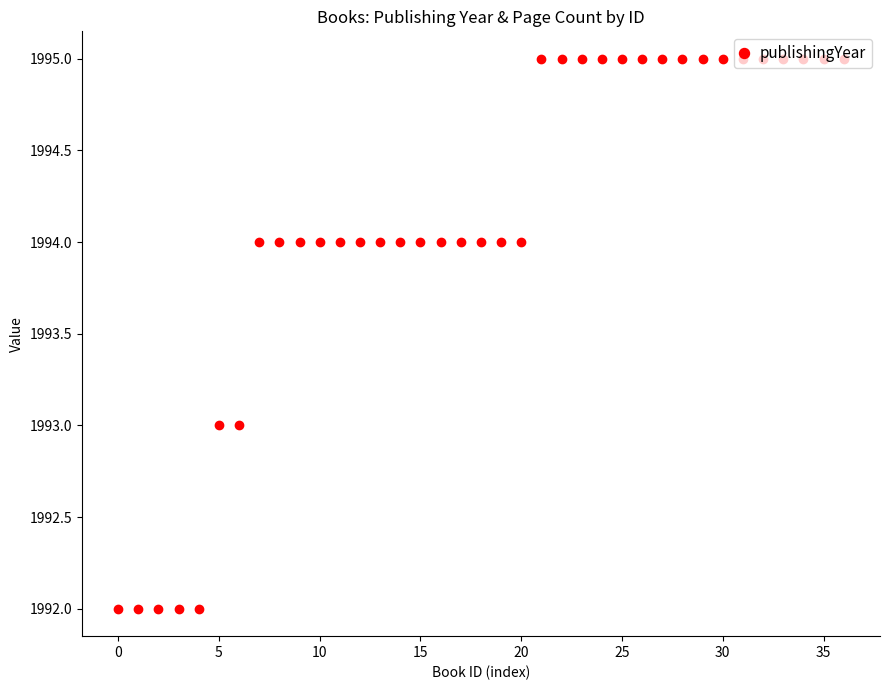

How many series are shown in this chart?

1